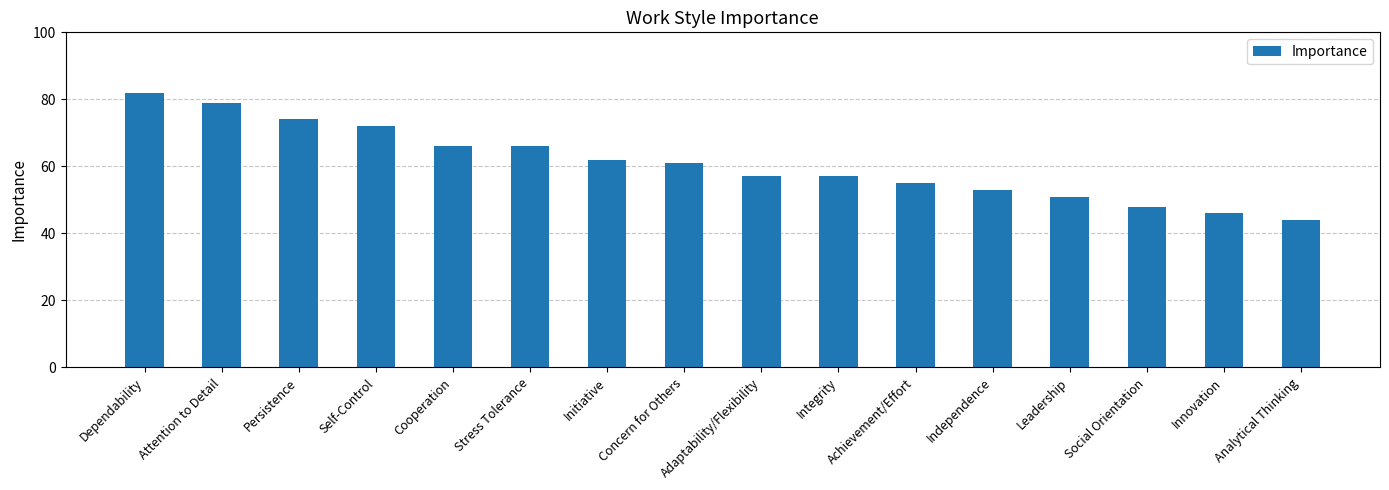

Approximately how many times larger is the value at Persistence compared to Concern for Others?

1.2